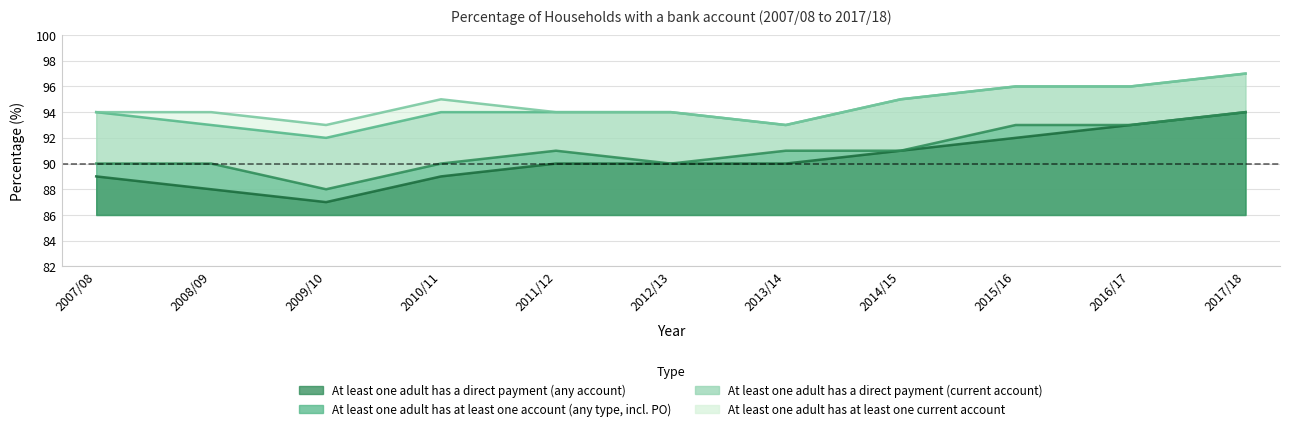

Which has a higher value, 2013/14 or 2017/18?

2017/18